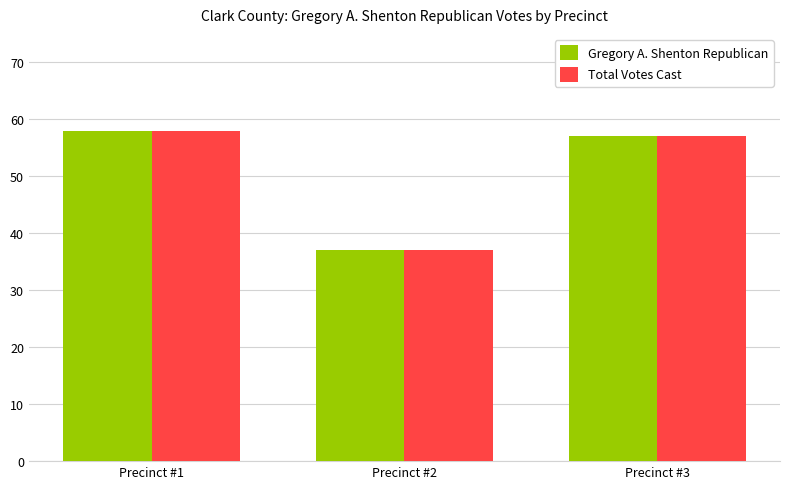

At how many categories does at least one series exceed 56?

2